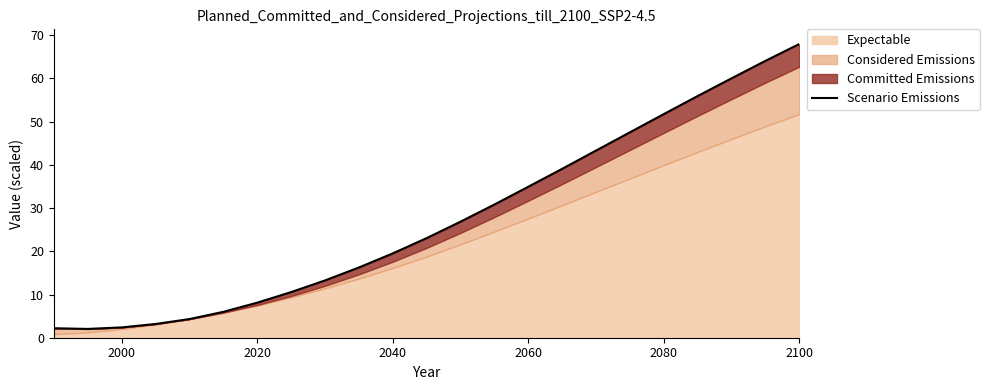

True or false: the data shows 4.1 at 2040.

False